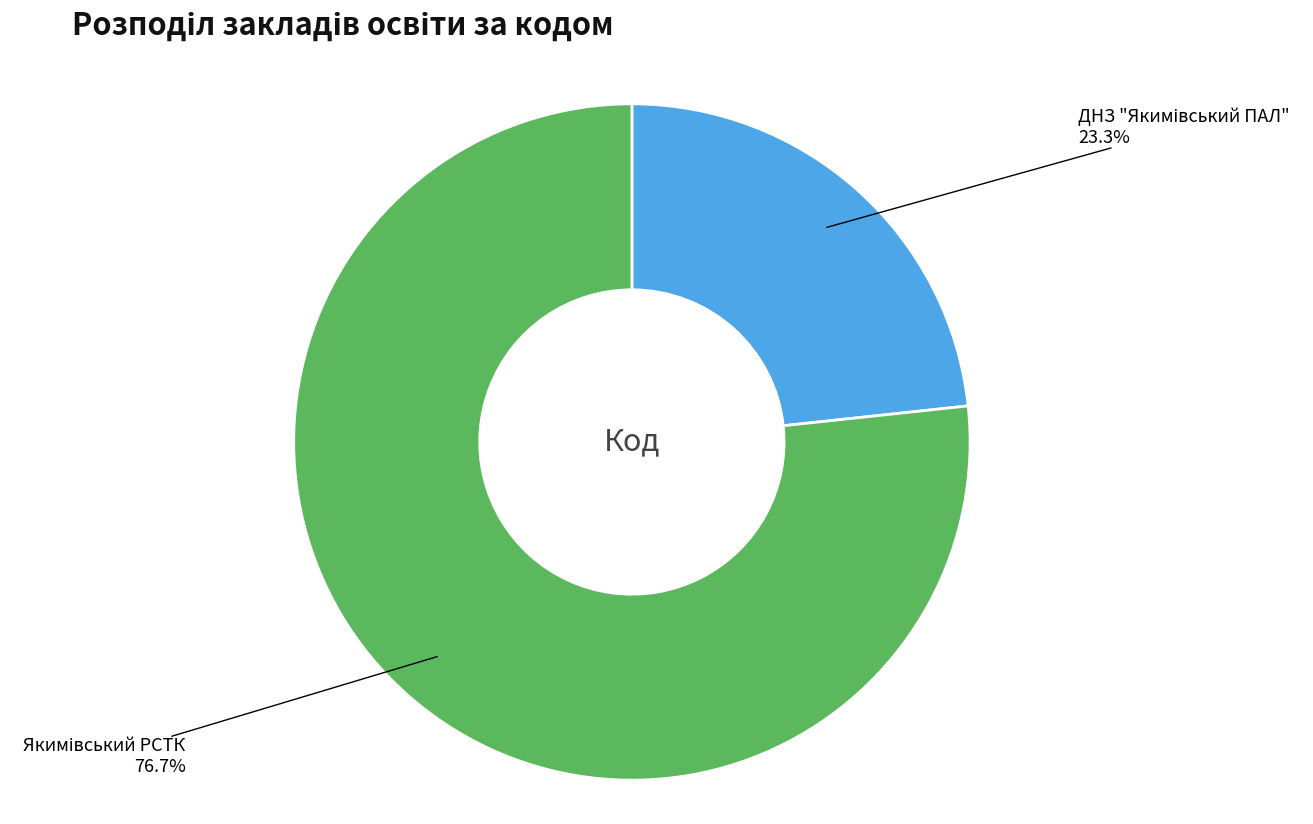

Is there any slice that represents more than half of the pie?

Yes